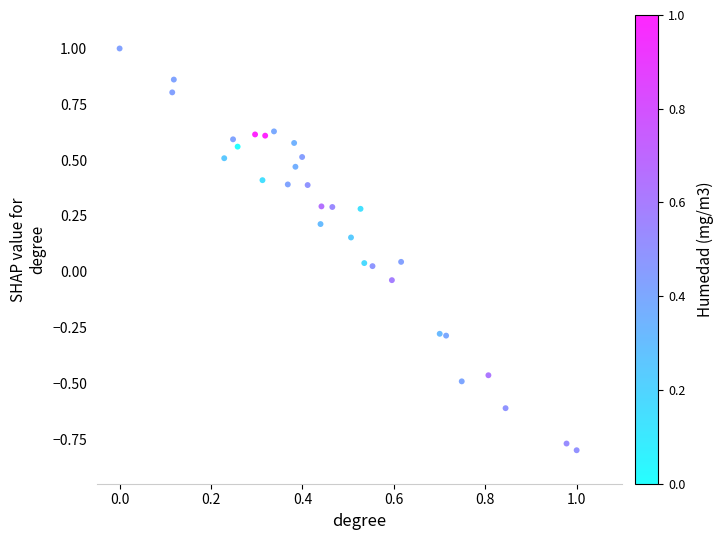

What is the range of X values (max minus min)?

1.0